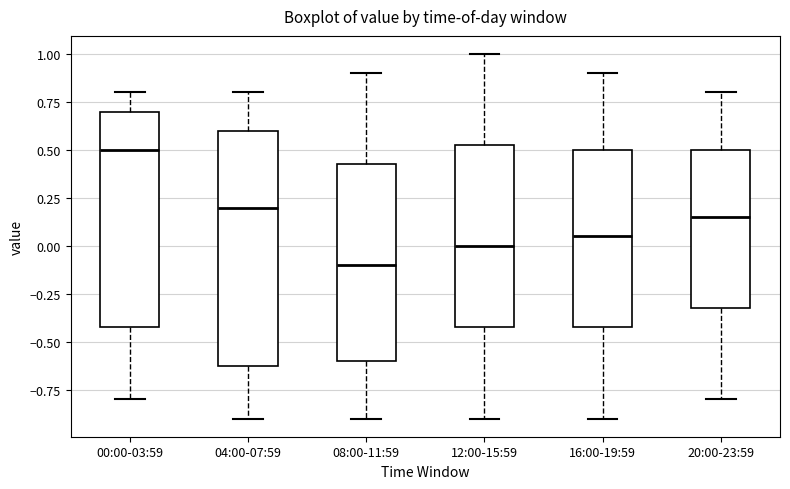

Which box has the lowest median line?

08:00-11:59